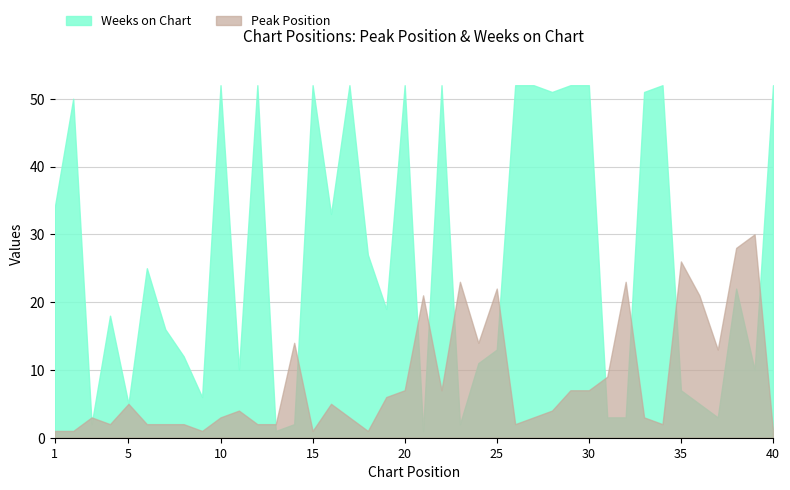

What is the approximate value of Weeks on Chart at 30, to the nearest 5?

50